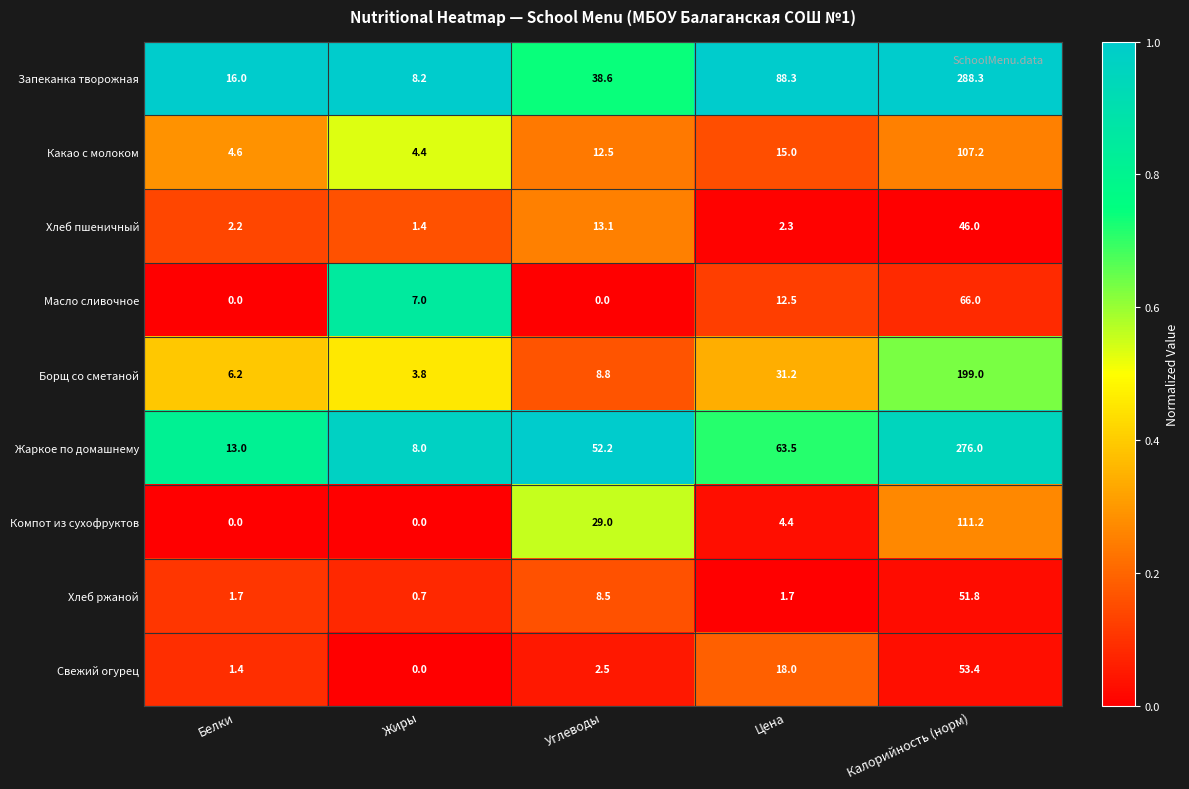

Is the value of Жаркое по домашнему at Белки greater than the value of Запеканка творожная at Калорийность (норм)?

No